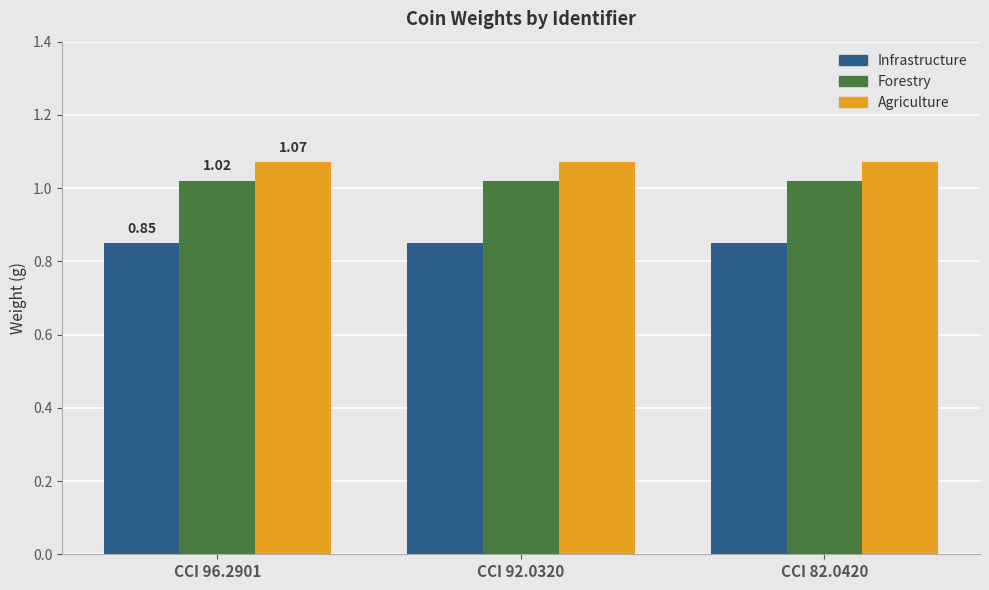

The Agriculture series shows 1.7 at CCI 92.0320. True or false?

False